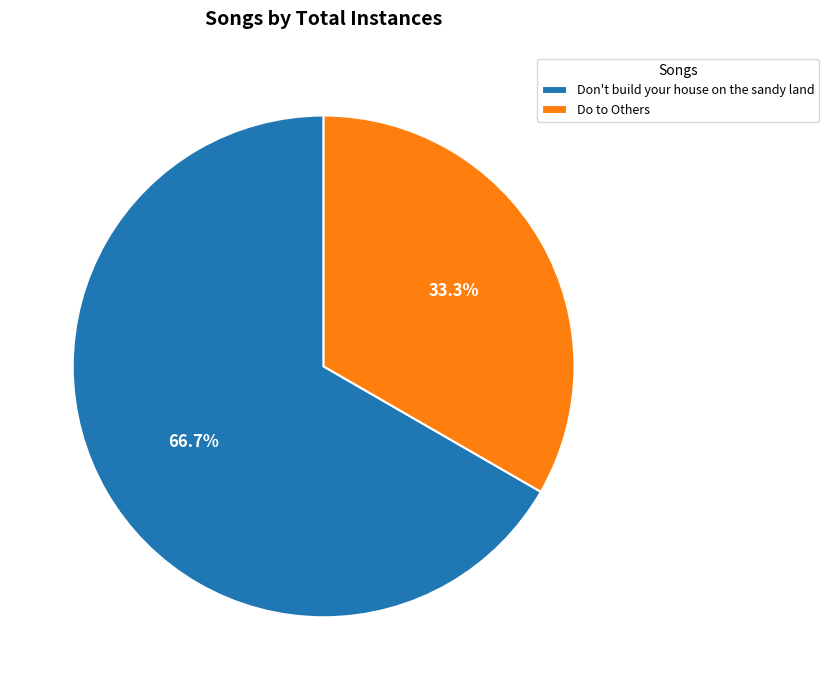

The Don't build your house on the sandy land slice represents 67% of the pie. True or false?

True